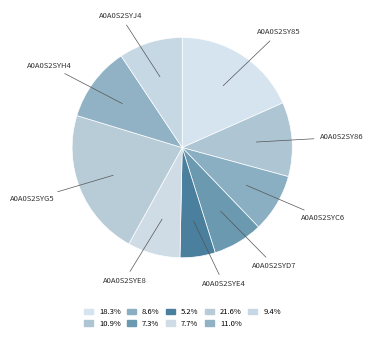

What is the largest slice in the pie chart?

A0A0S2SYG5